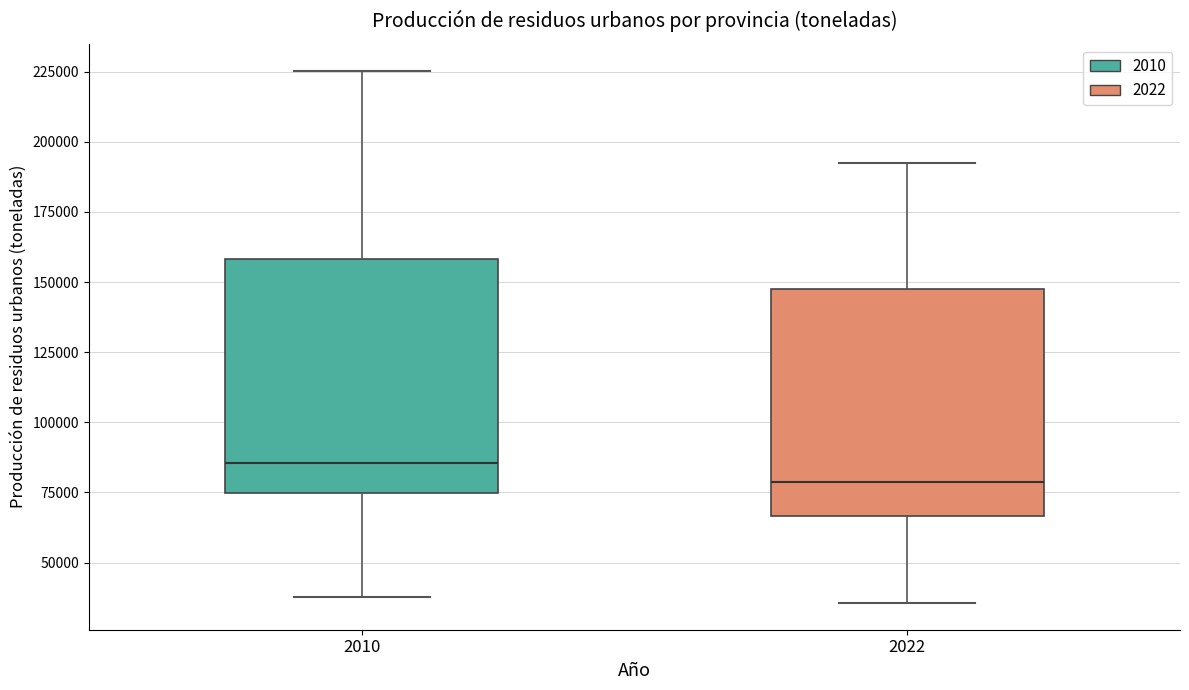

Reading left to right, read every box against the y-axis: the position of its median line, the range the box covers, and the ends of its whiskers. The values are not printed on the chart, so give them approximately, as read against the axis.

2010: median 85000, box 75000 to 160000, whiskers 40000 to 225000
2022: median 80000, box 65000 to 150000, whiskers 35000 to 190000